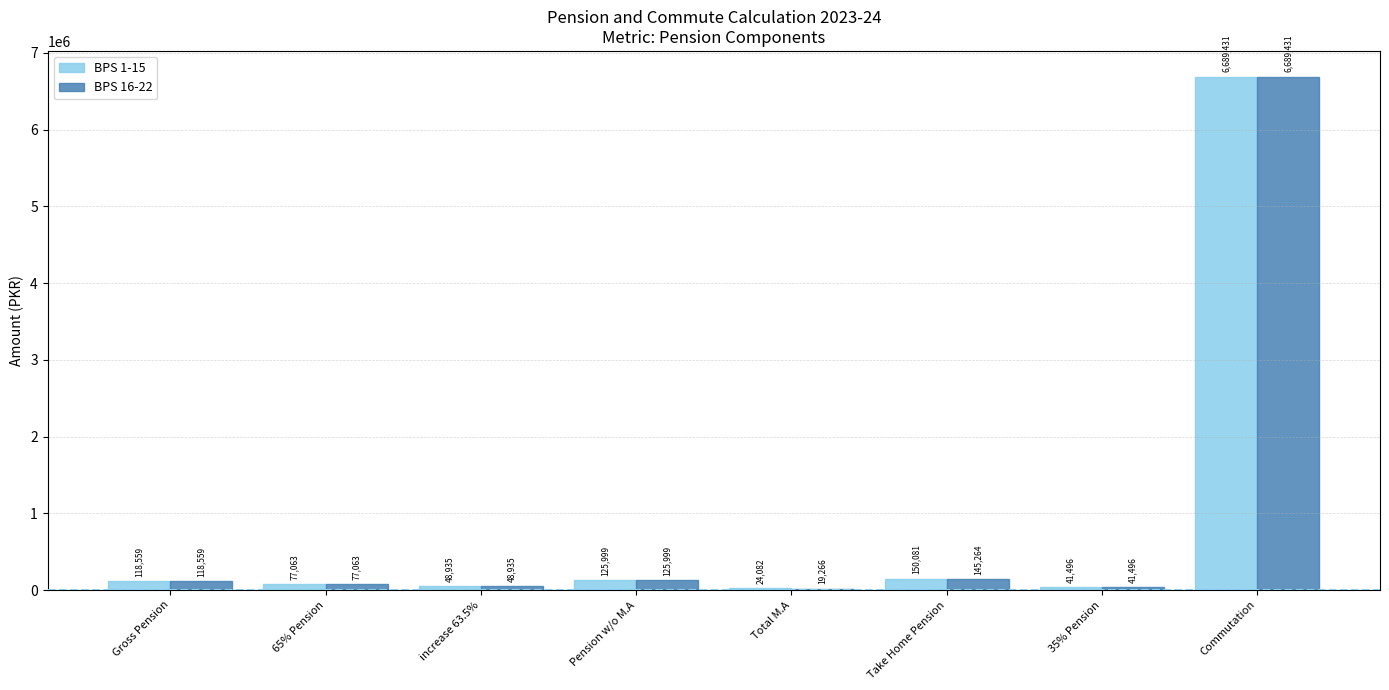

What is the difference between the BPS 1-15 values at 35% Pension and Pension w/o M.A?

84502.9